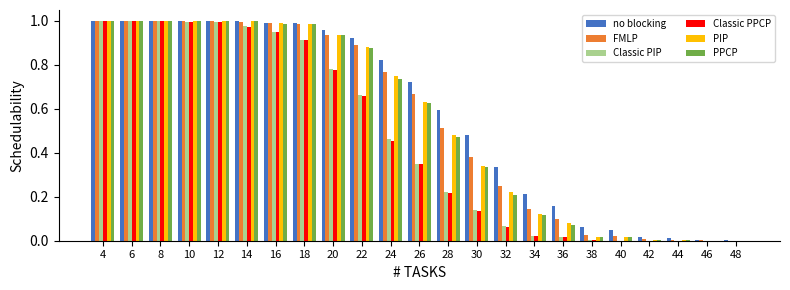

Is the value of Classic PPCP at 22 greater than the value of FMLP at 12?

No